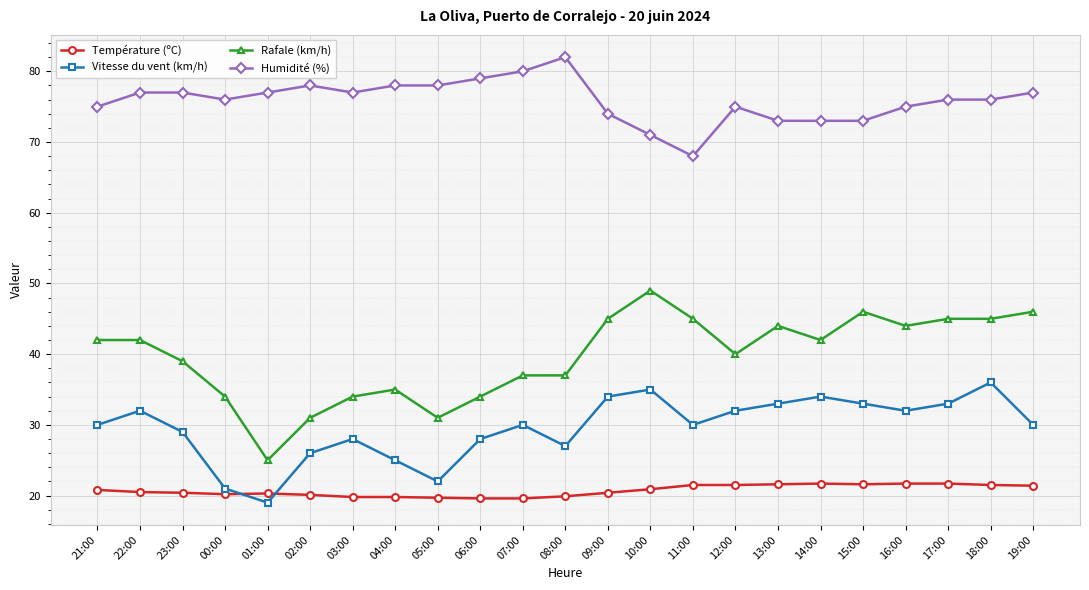

How many lines are shown in the chart?

4